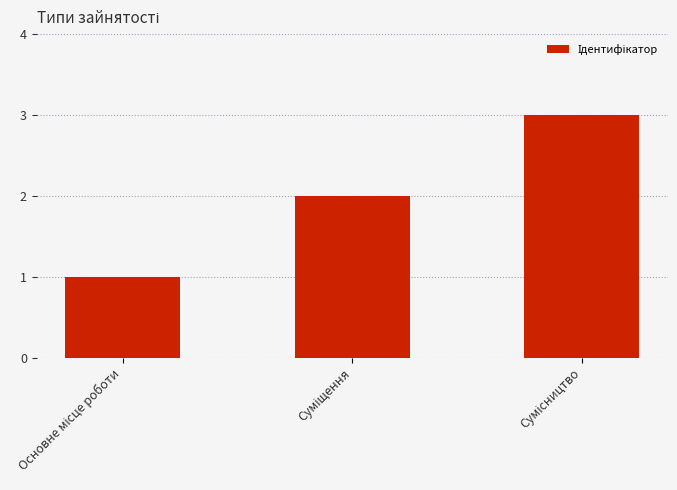

What is the maximum value shown in the chart?

3